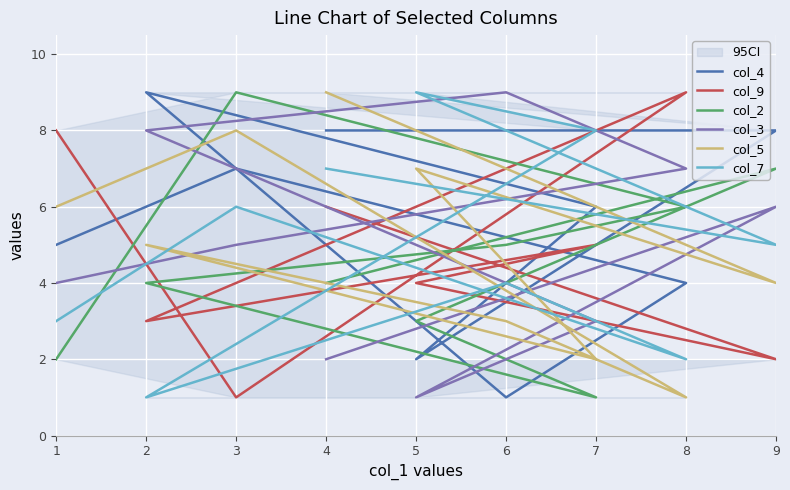

What is the difference between the second highest and minimum values in the col_5 series?

7